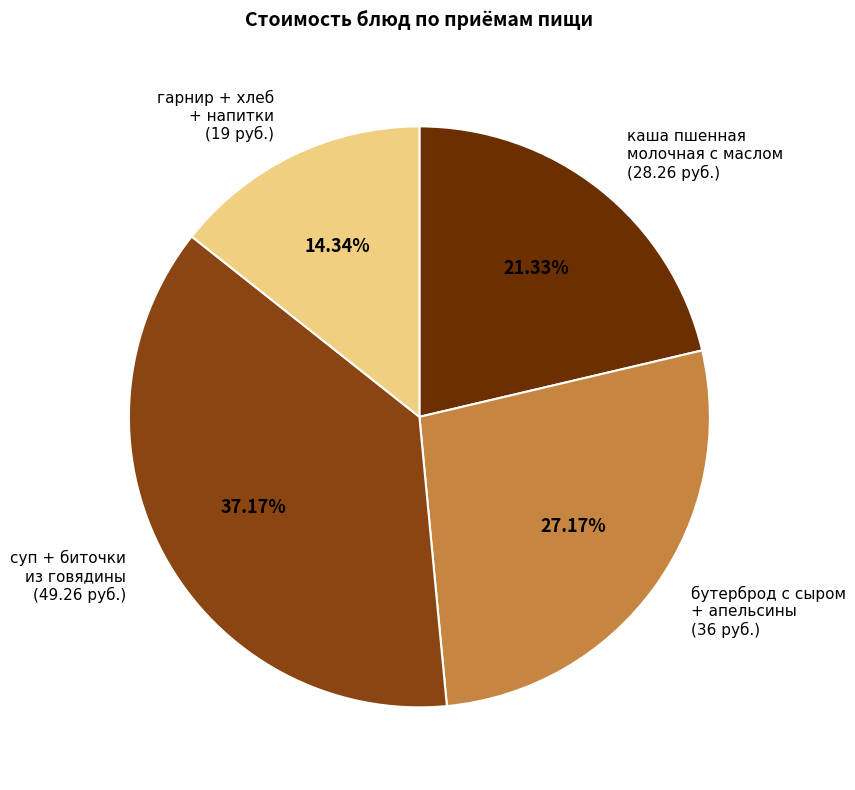

Is there a majority slice in this chart?

No